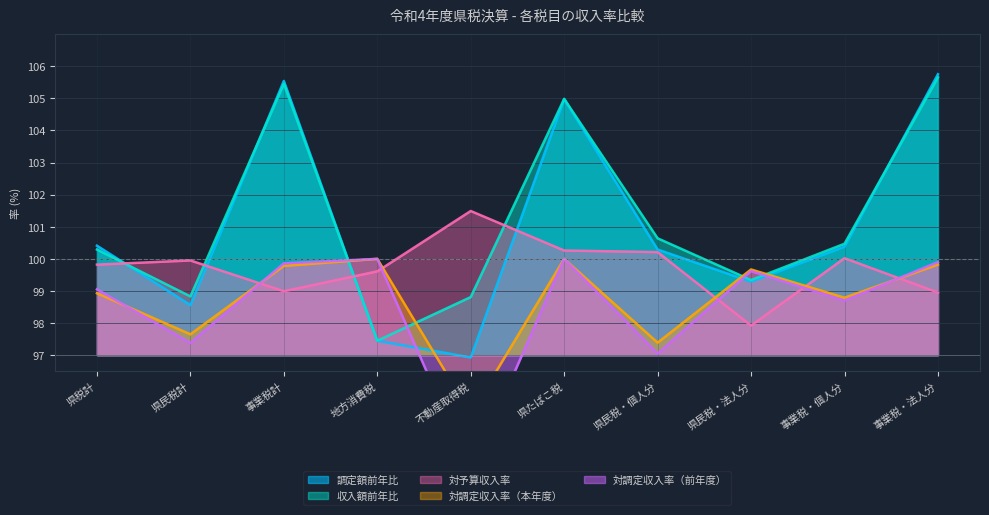

What is the sum of all 対予算収入率 values?

997.2